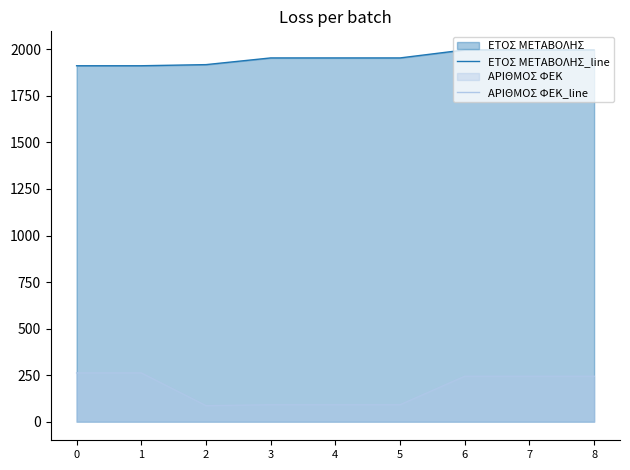

What is the average value of the ΑΡΙΘΜΟΣ ΦΕΚ_line series?

179